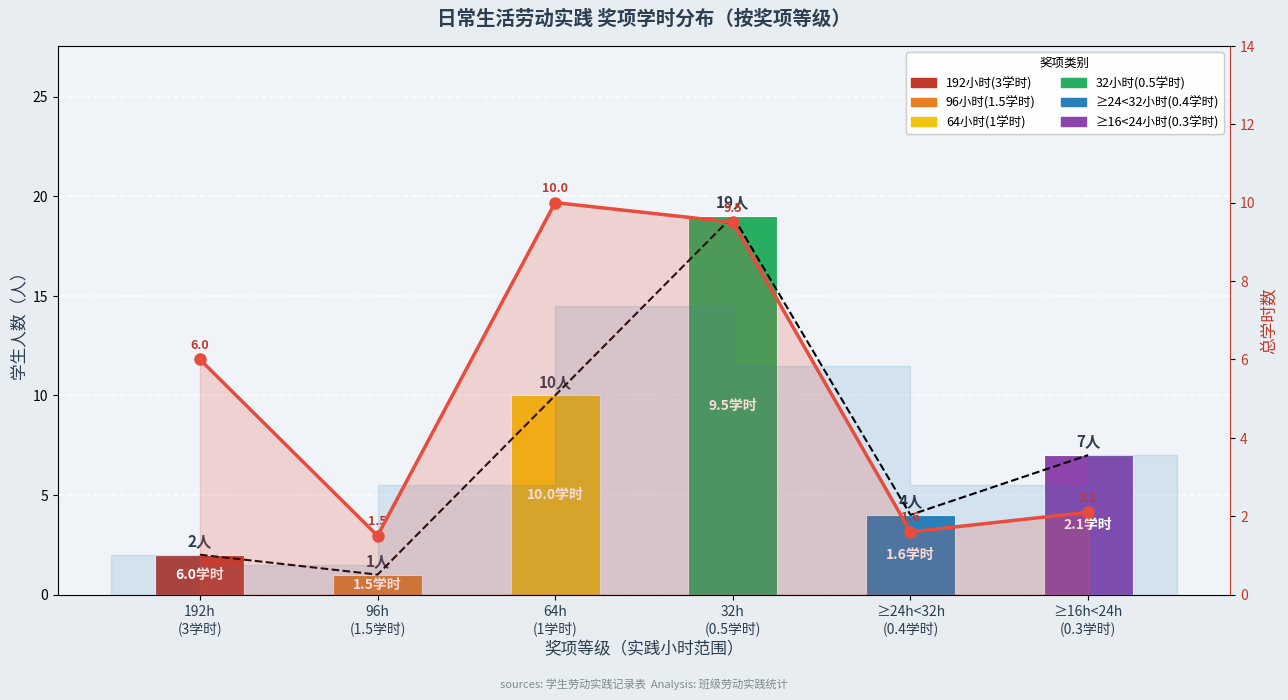

At how many categories does at least one series exceed 3?

5